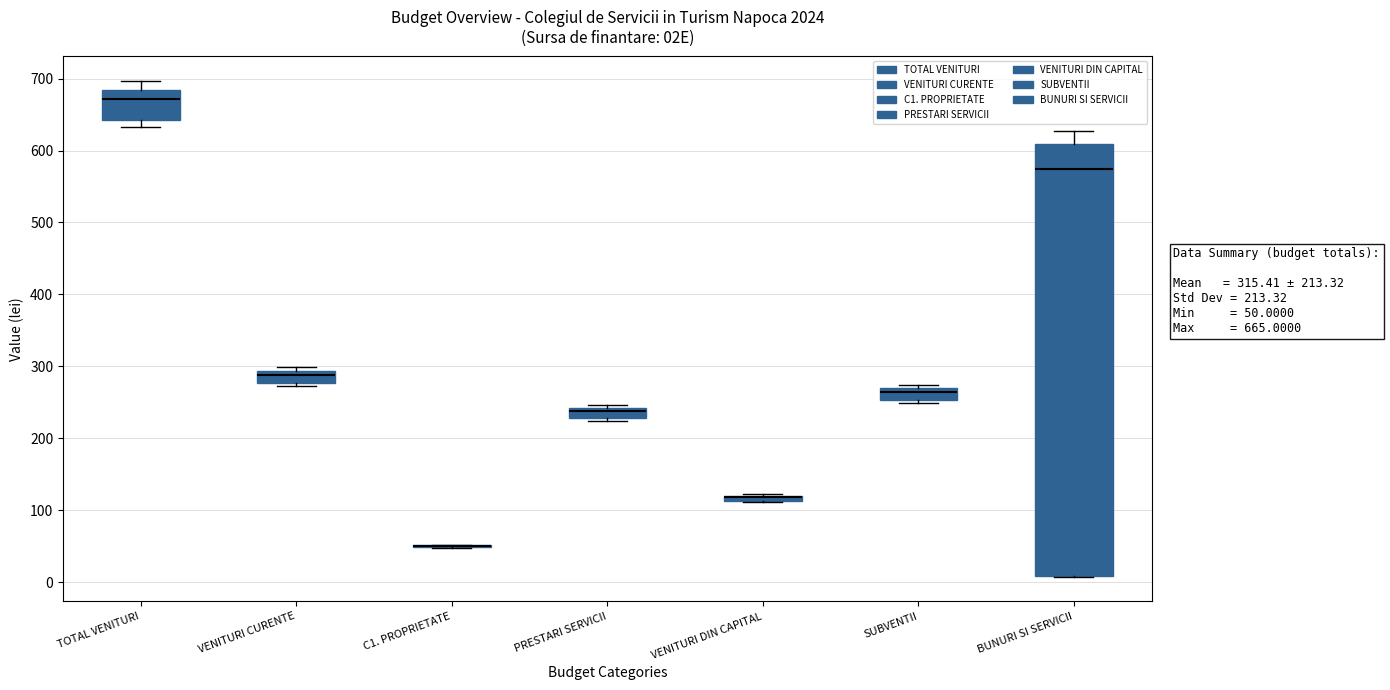

Which box is the tallest, from its lower edge to its upper edge?

BUNURI SI SERVICII